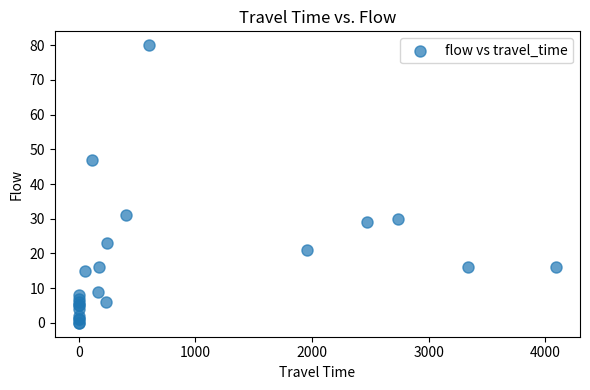

What Y value in the scatter plot is closest to 40?

47